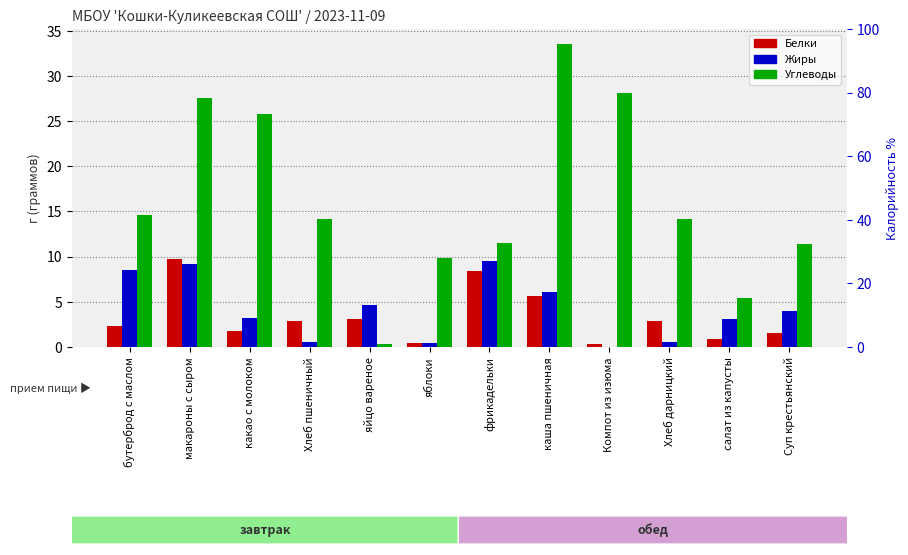

True or false: Белки has a value of 3.7 at бутерброд с маслом.

False